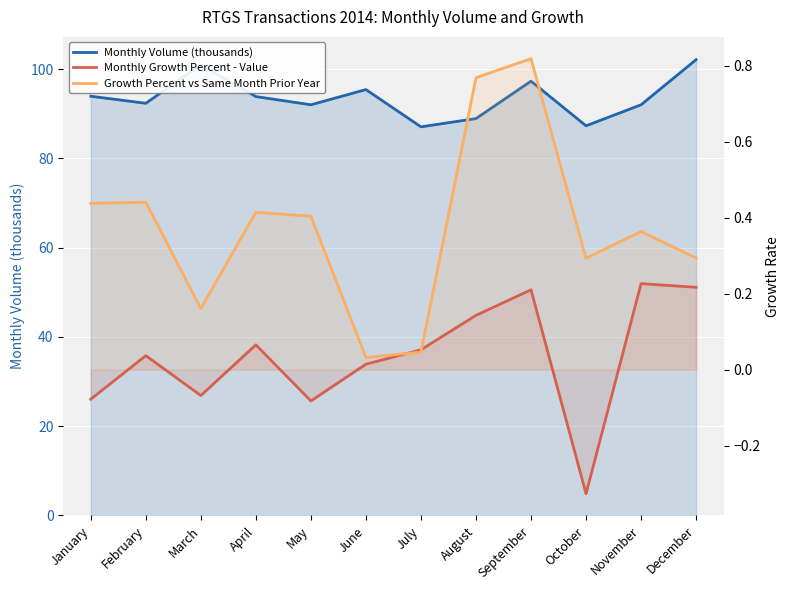

What is the approximate value of Growth Percent vs Same Month Prior Year at May?

0.4